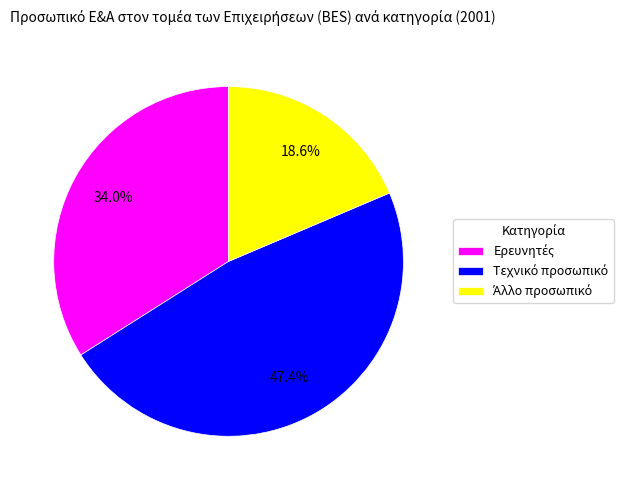

Is there a majority slice in this chart?

No